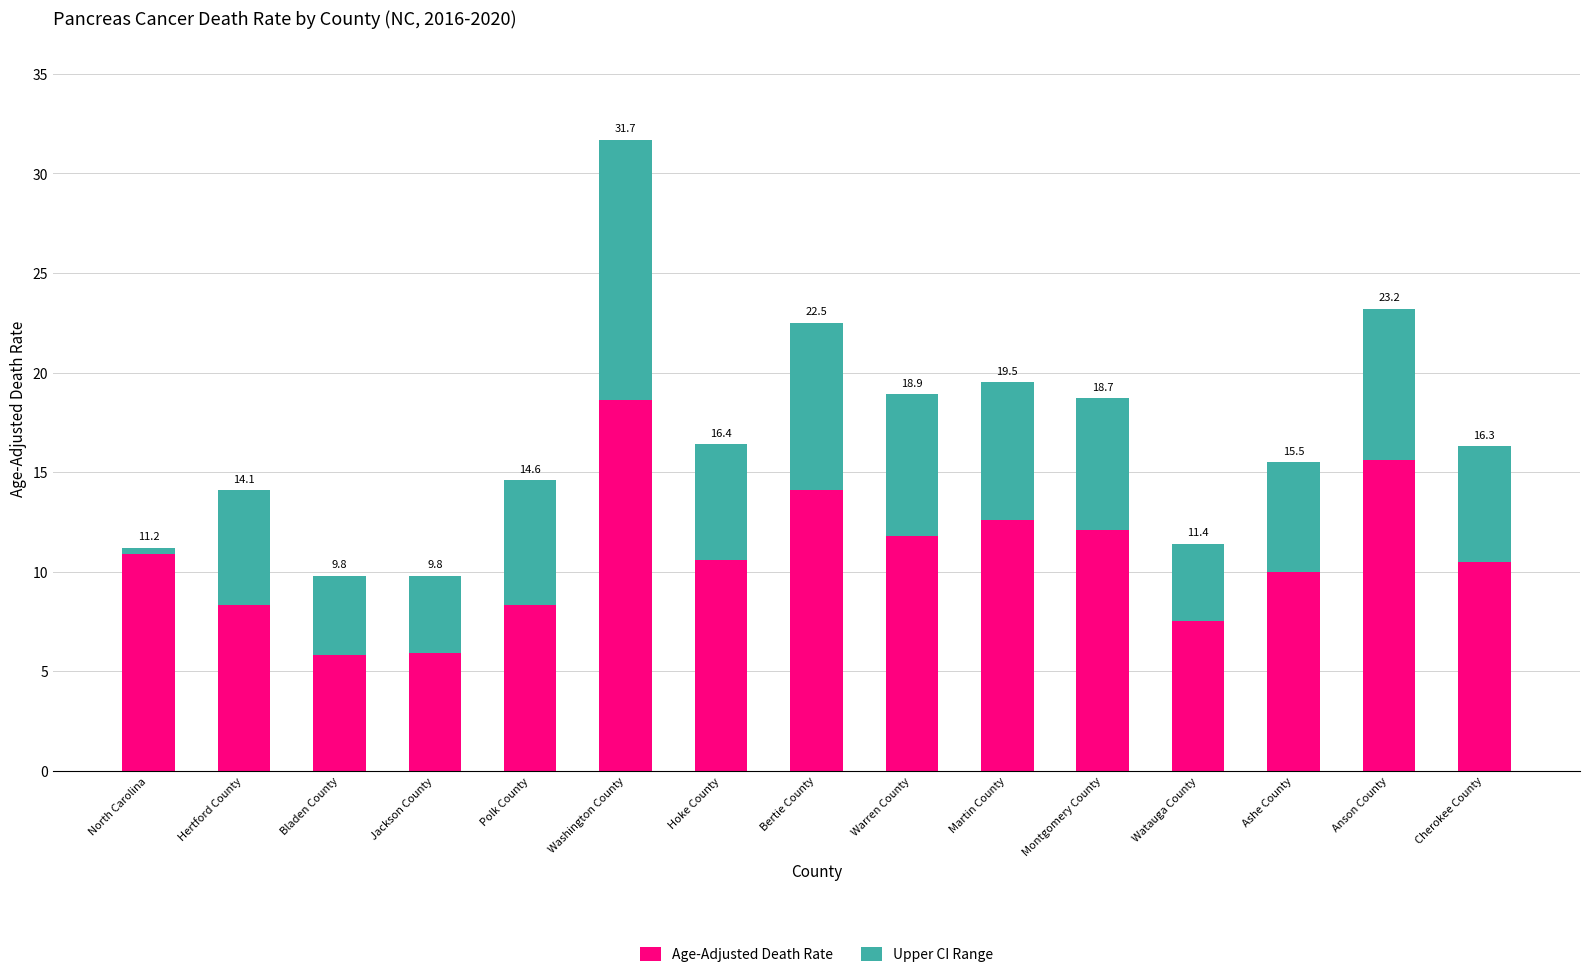

What are all the series names shown in the legend?

Age-Adjusted Death Rate, Upper CI Range